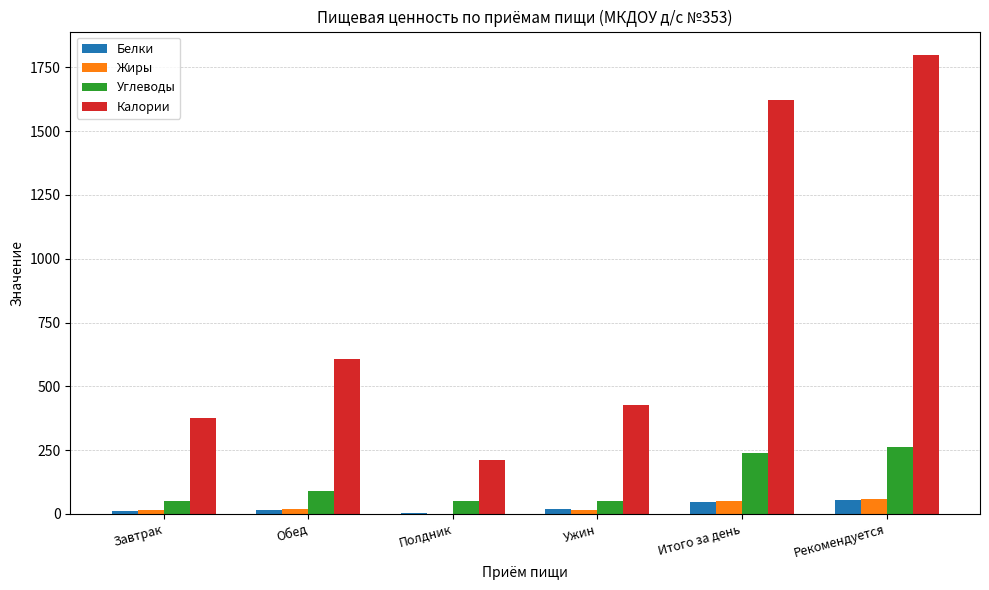

What are all the series names shown in the legend?

Белки, Жиры, Углеводы, Калории